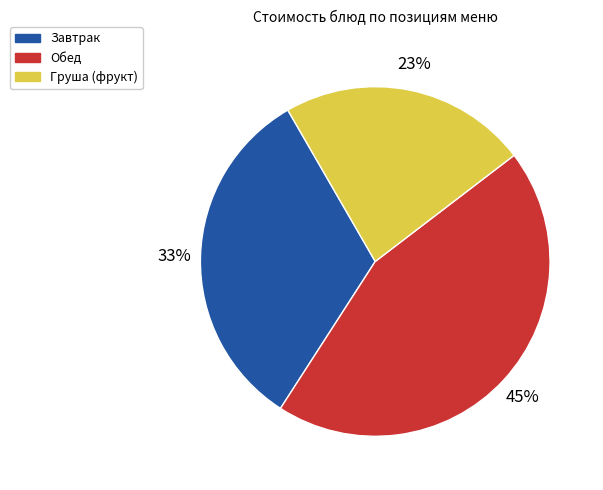

True or false: Груша (фрукт) accounts for 23% of the total.

True